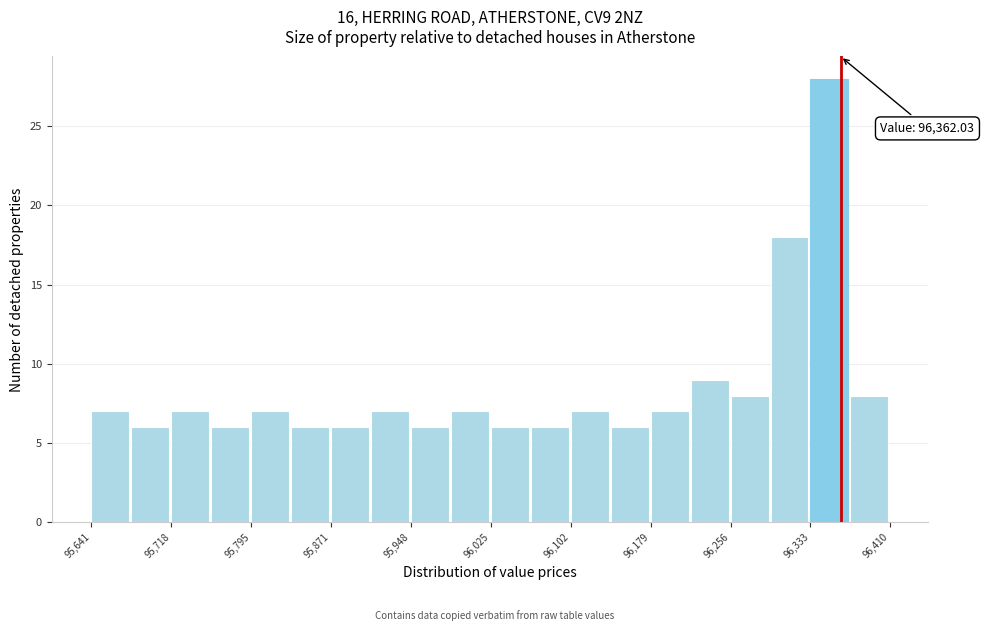

Around what value on the x-axis is the tallest bar? Give the approximate position of its centre, as read against the axis.

96350